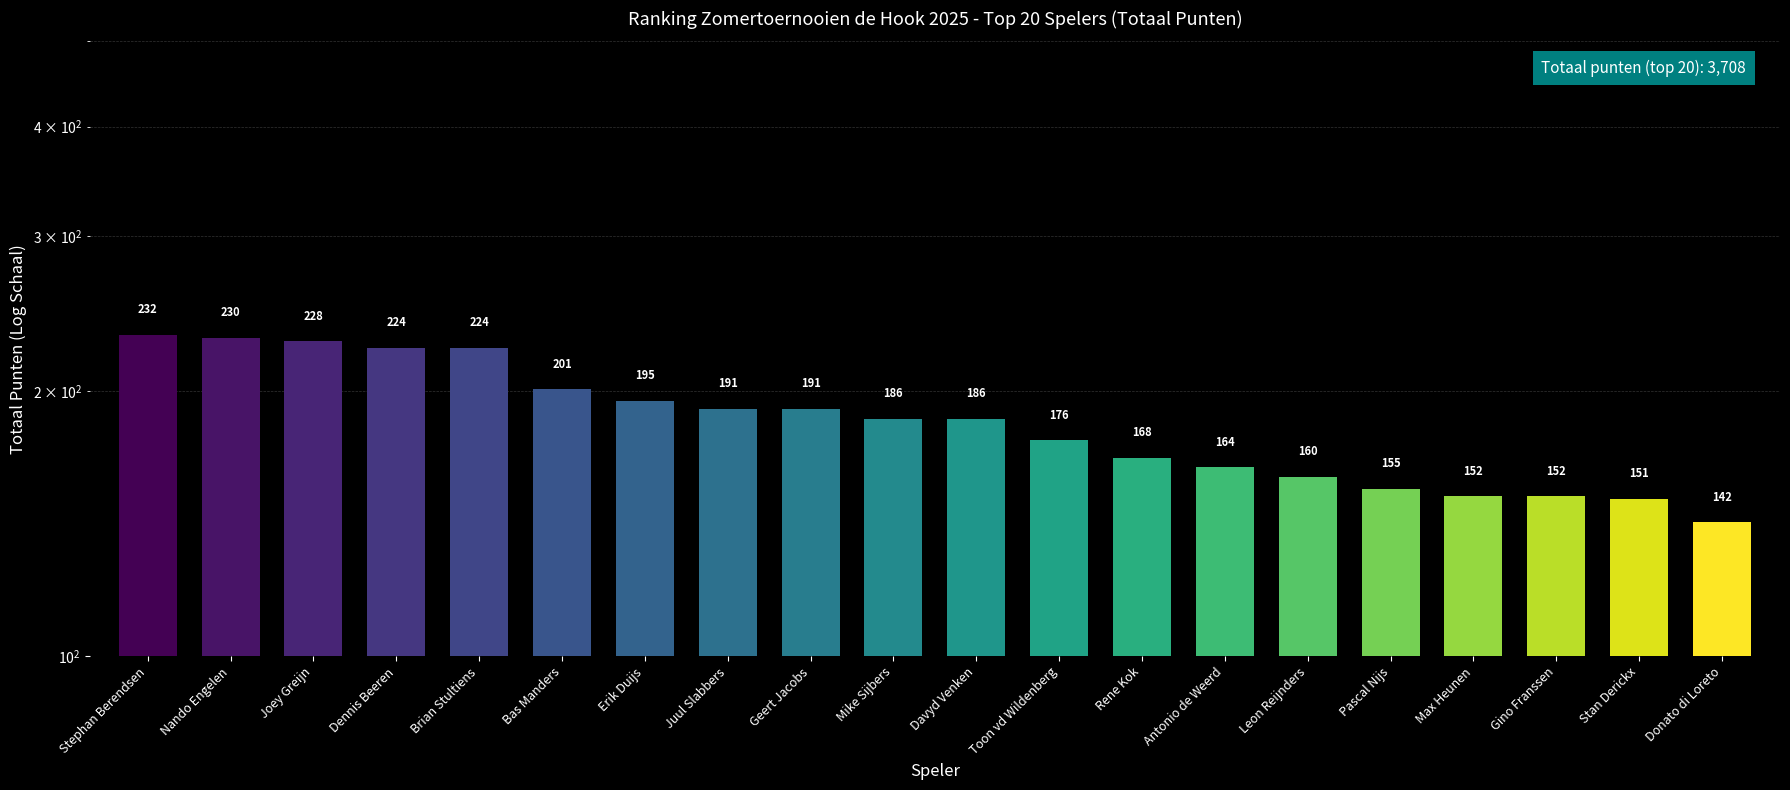

What is the label of the 20th bar from the left?

Donato di Loreto